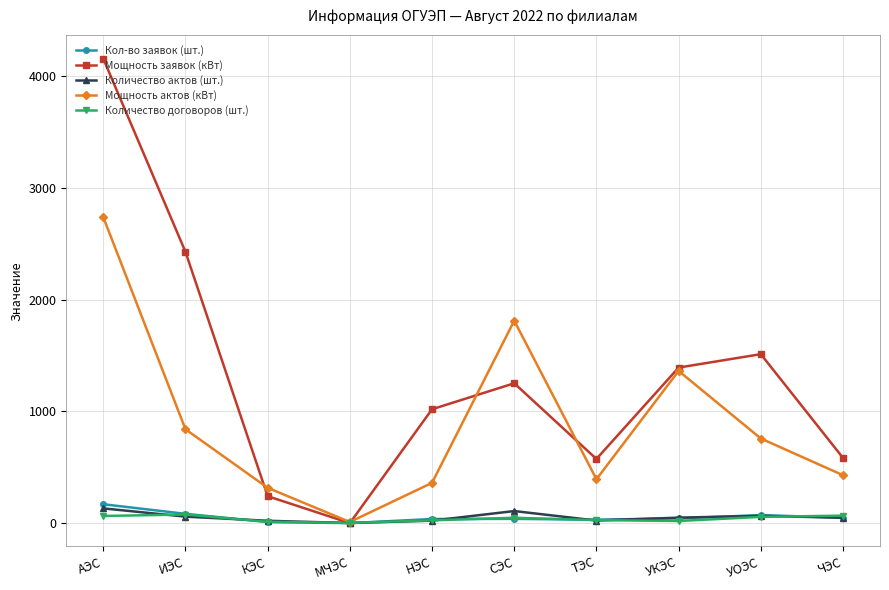

At how many categories does at least one series exceed 804?

6